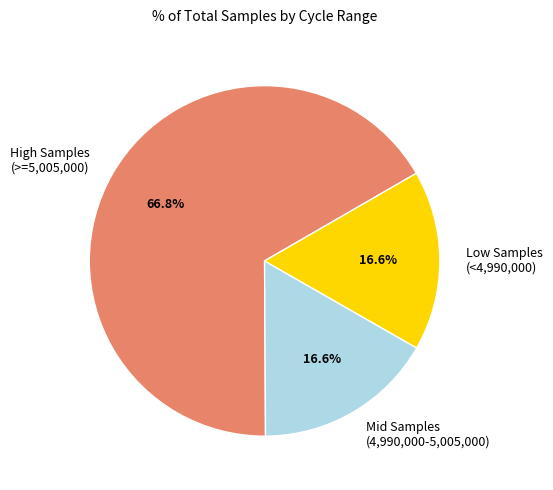

Which slice is the largest?

High Samples (>=5,005,000)